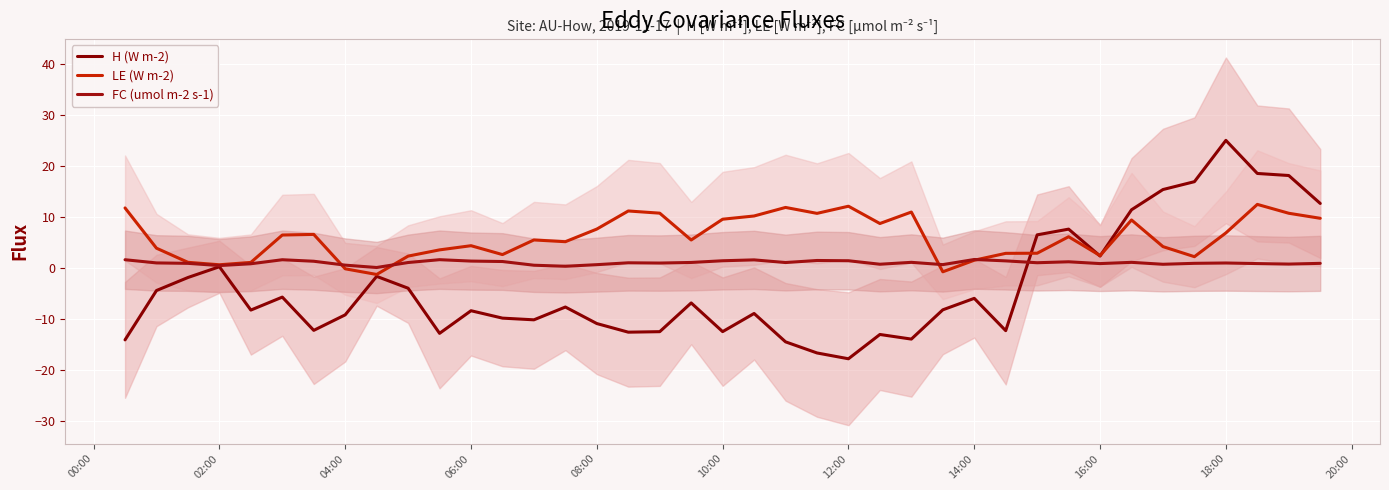

How many interior local valleys does the FC (umol m-2 s-1) series have?

11